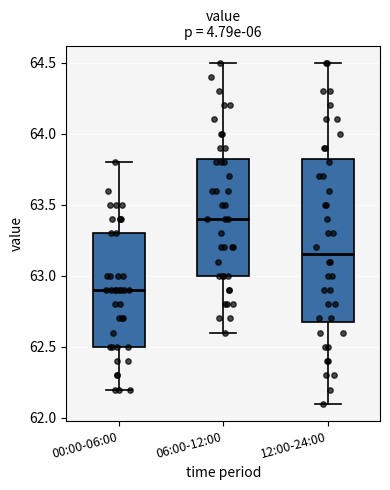

Reading left to right, transcribe this box plot: for each box, give where its median line is, the range the box spans, and where its two whiskers end, as read against the y-axis. The values are not printed on the chart, so give them approximately, as read against the axis.

00:00-06:00: median 62.90, box 62.50 to 63.30, whiskers 62.20 to 63.80
06:00-12:00: median 63.40, box 63.00 to 63.85, whiskers 62.60 to 64.50
12:00-24:00: median 63.15, box 62.70 to 63.85, whiskers 62.10 to 64.50